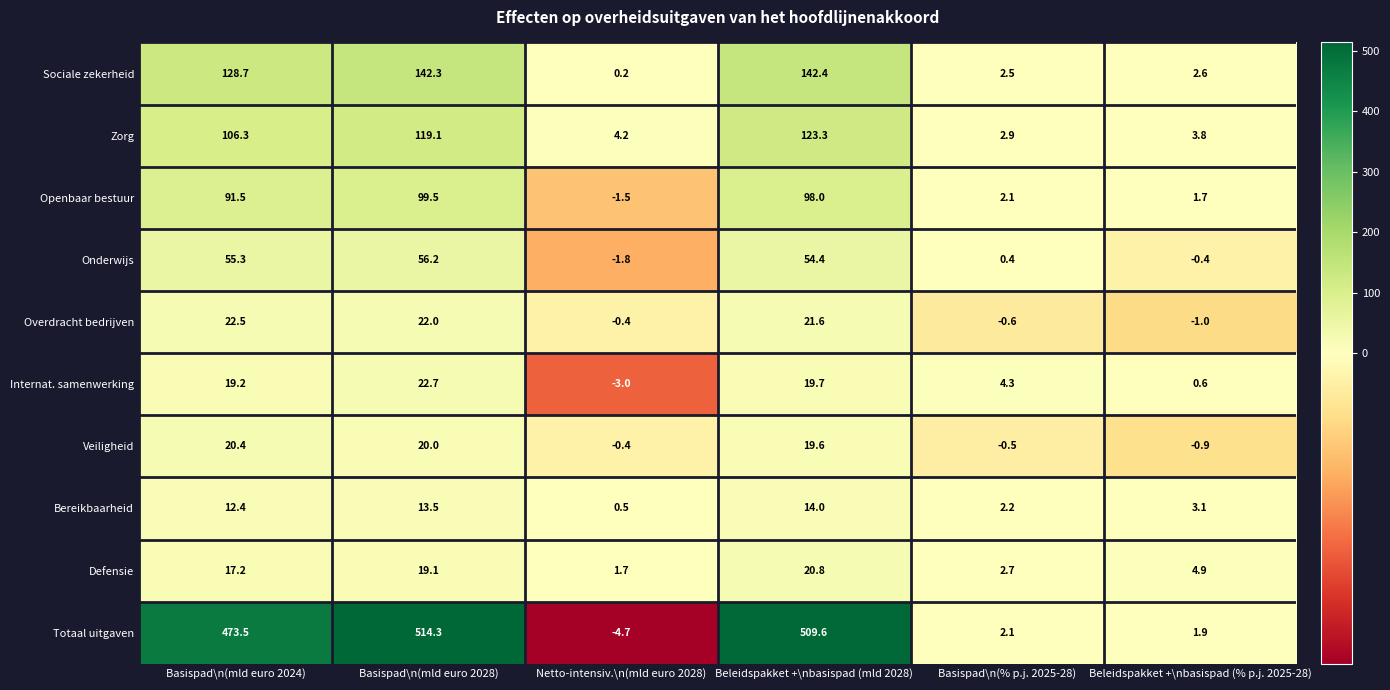

At how many categories does at least one series exceed 56?

3